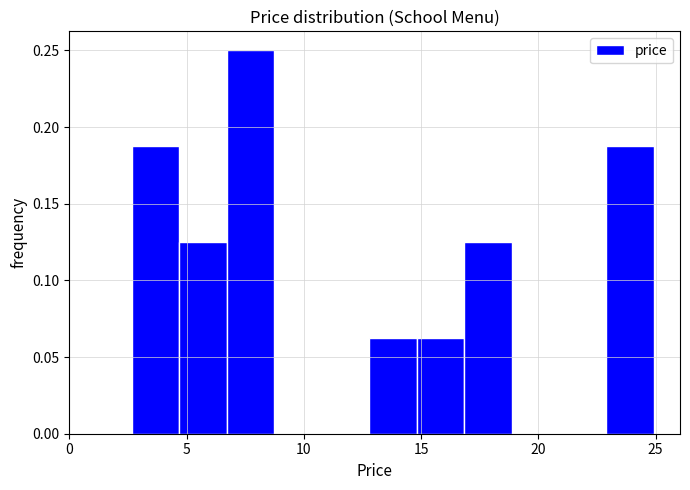

Reading left to right, transcribe this chart: for each bar, give the range it covers on the x-axis and its height. Neither the bar edges nor the heights are printed on the chart, so give them approximately, as read against the axes.

2.5 to 4.5: 0.190
4.5 to 6.5: 0.125
6.5 to 8.5: 0.250
8.5 to 11.0: 0
11.0 to 13.0: 0
13.0 to 15.0: 0.065
15.0 to 17.0: 0.065
17.0 to 19.0: 0.125
19.0 to 21.0: 0
21.0 to 23.0: 0
23.0 to 25.0: 0.190